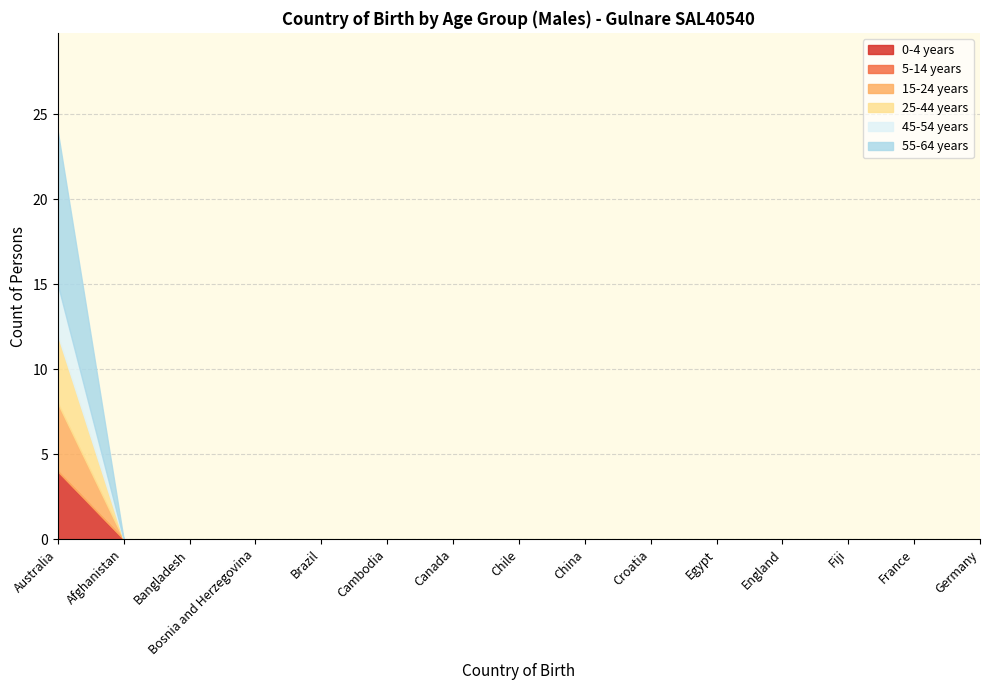

The value of 15-24 years at Brazil is -2. True or false?

False